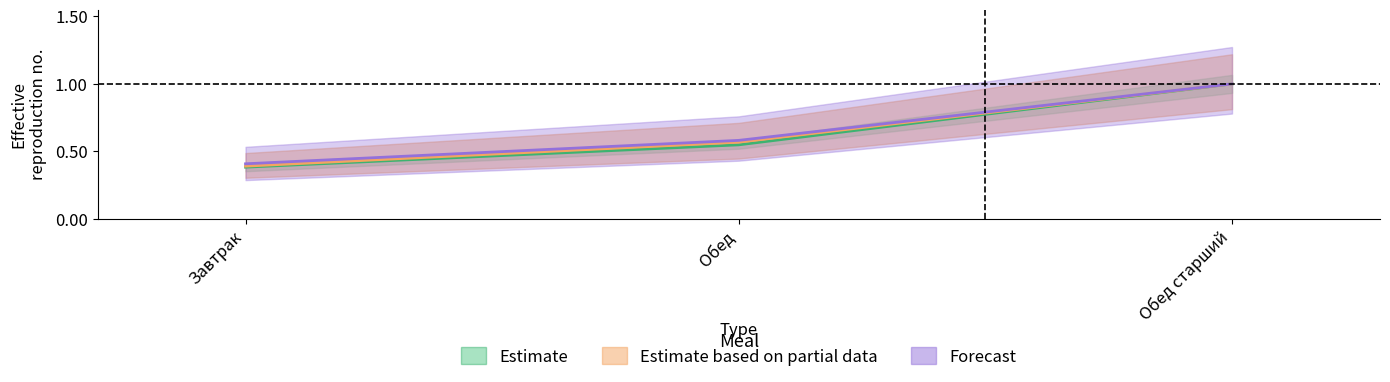

What is the label of the 1st point from the left?

Завтрак